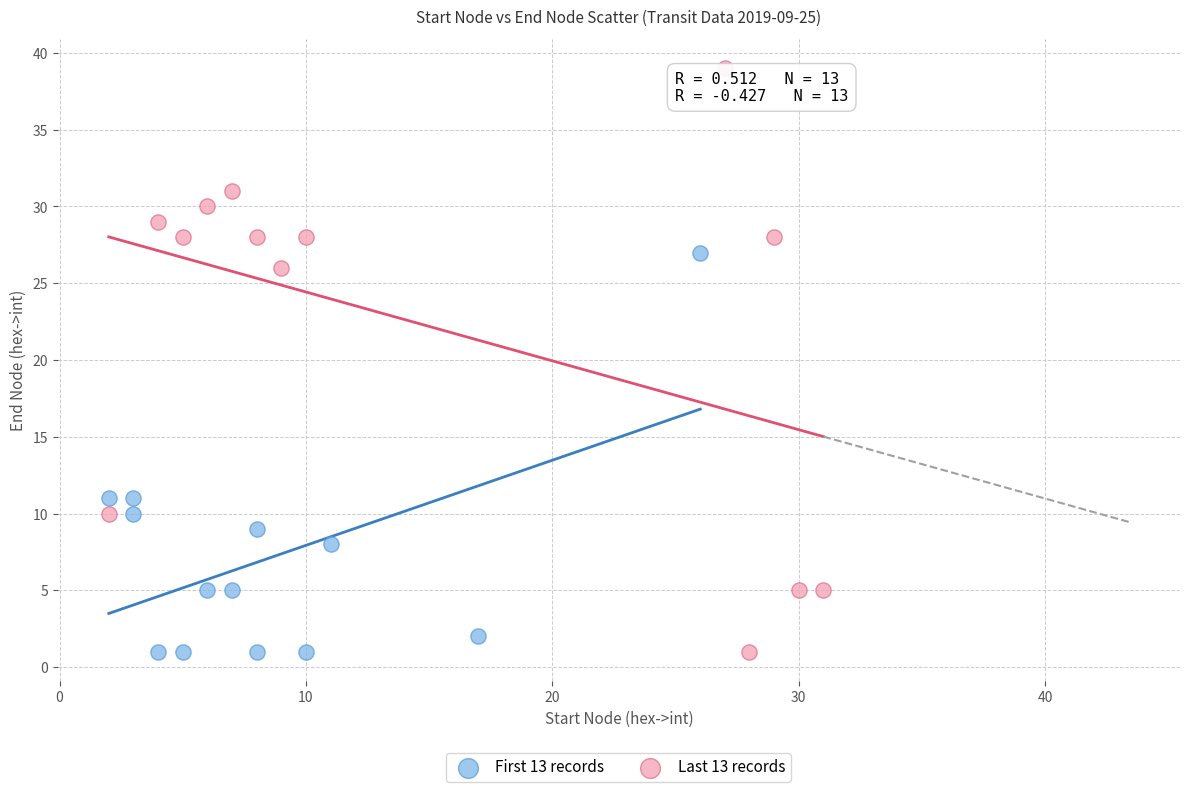

Which series reaches the maximum Y coordinate?

Last 13 records